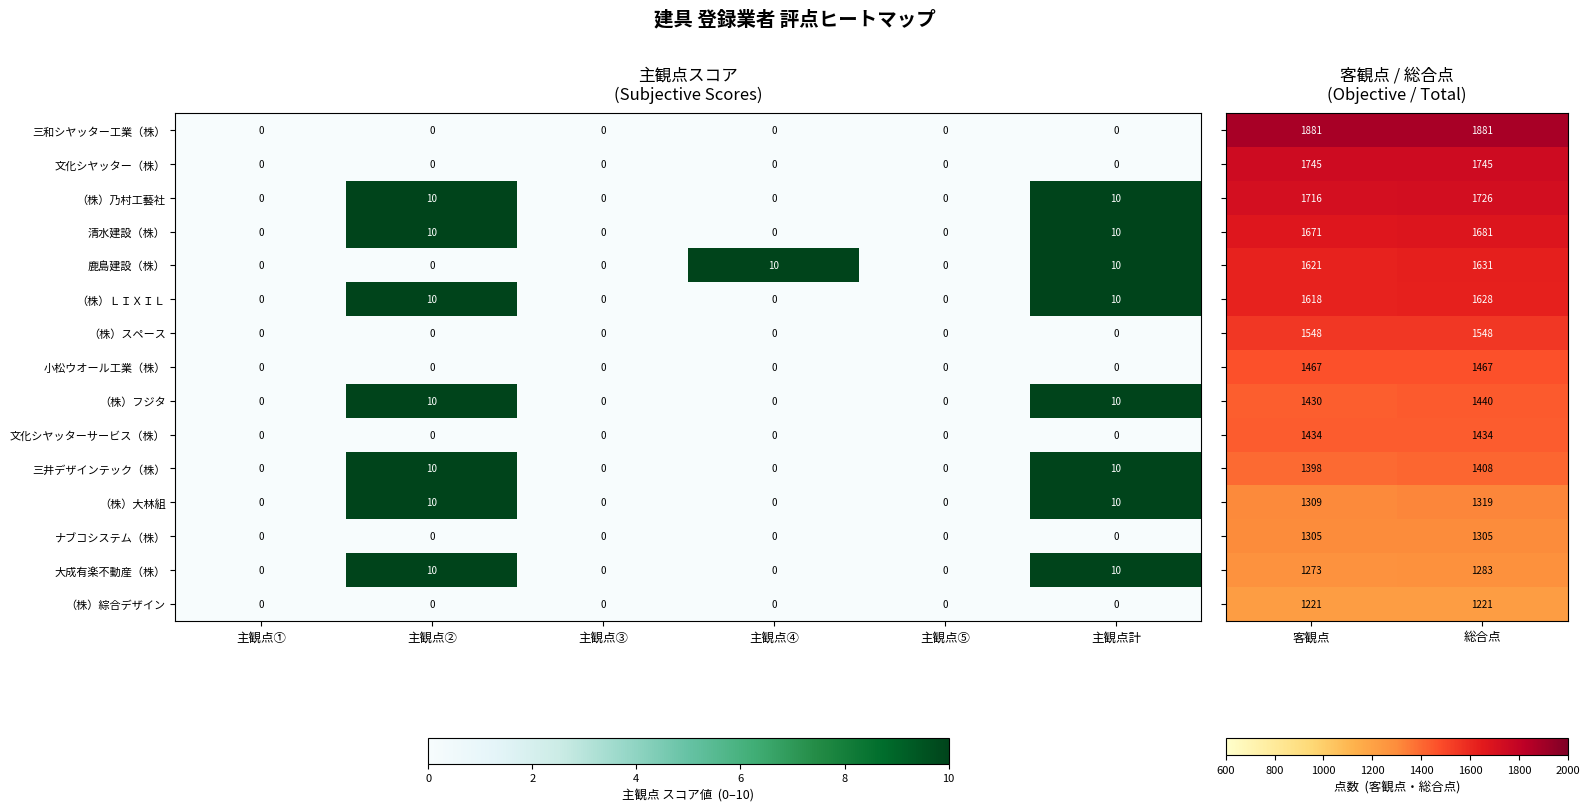

What is the approximate value of 鹿島建設（株） at 主観点④, to the nearest 10?

10